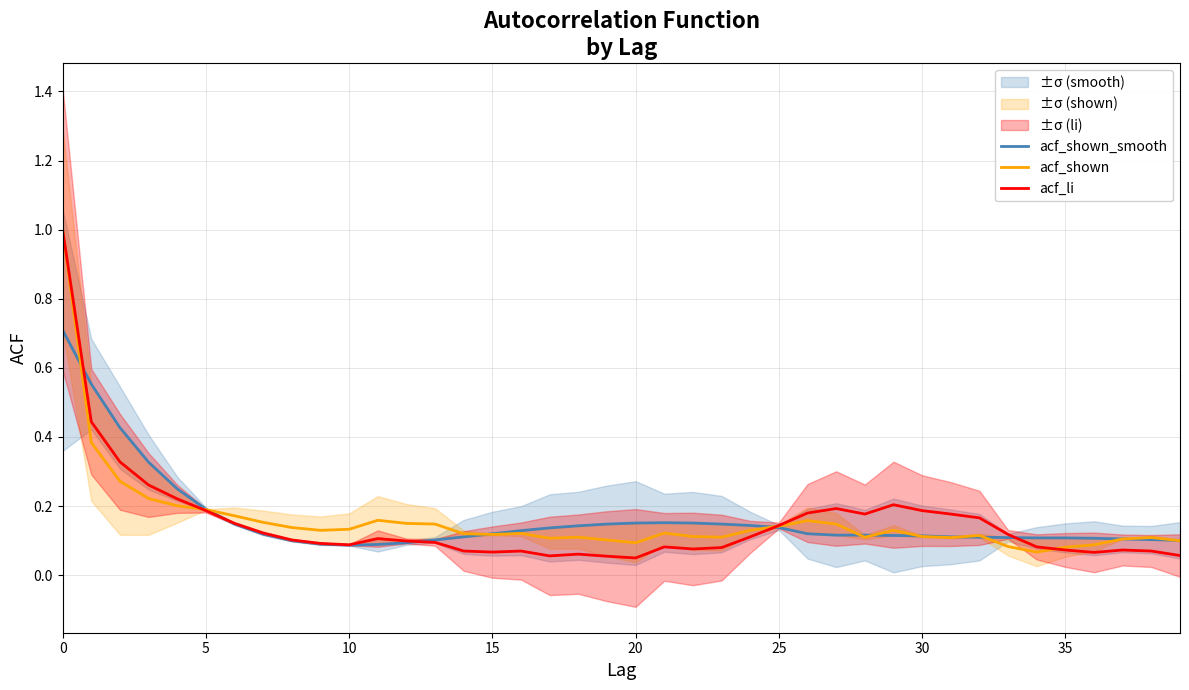

At how many categories does at least one series exceed 0?

40